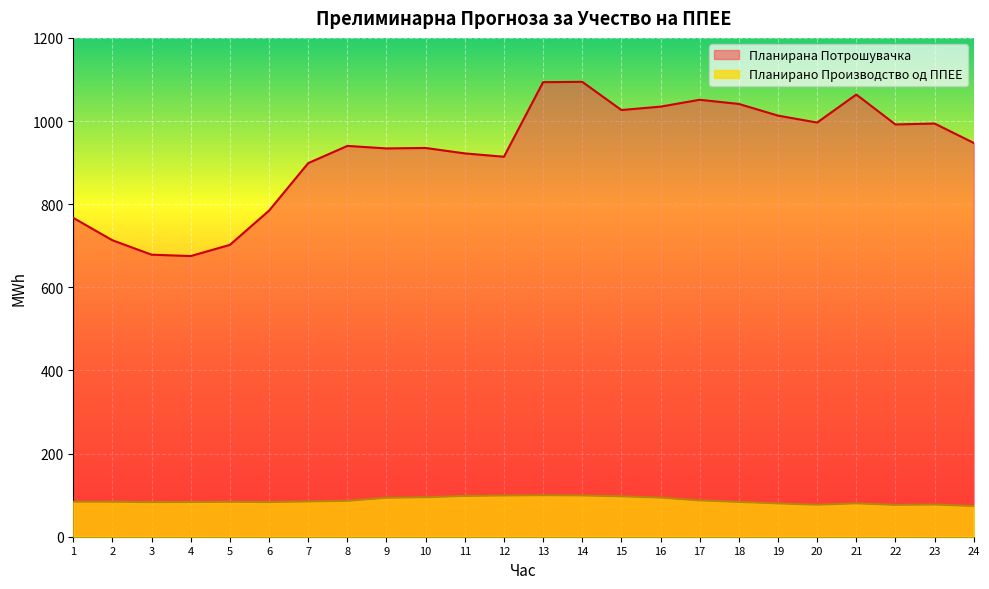

Reading left to right, extract all data points from this chart.

Планирано Производство од ППЕЕ: 1=84.1	2=84.1	3=83.2	4=83.5	5=83.8	6=83.4	7=84.8	8=86.2	9=93.5	10=94.9	11=98.1	12=99.1	13=99.8	14=99.2	15=97.2	16=94.0	17=87.3	18=83.6	19=80.1	20=76.9	21=80.2	22=76.4	23=77.3	24=73.7
Планирана Потрошувачка: 1=767.0	2=713.1	3=678.5	4=675.2	5=702.1	6=784.5	7=898.7	8=940.1	9=934.1	10=935.2	11=922.1	12=914.1	13=1093.5	14=1094.3	15=1026.4	16=1034.6	17=1051.2	18=1041.1	19=1013.0	20=996.3	21=1063.7	22=991.8	23=994.0	24=947.3